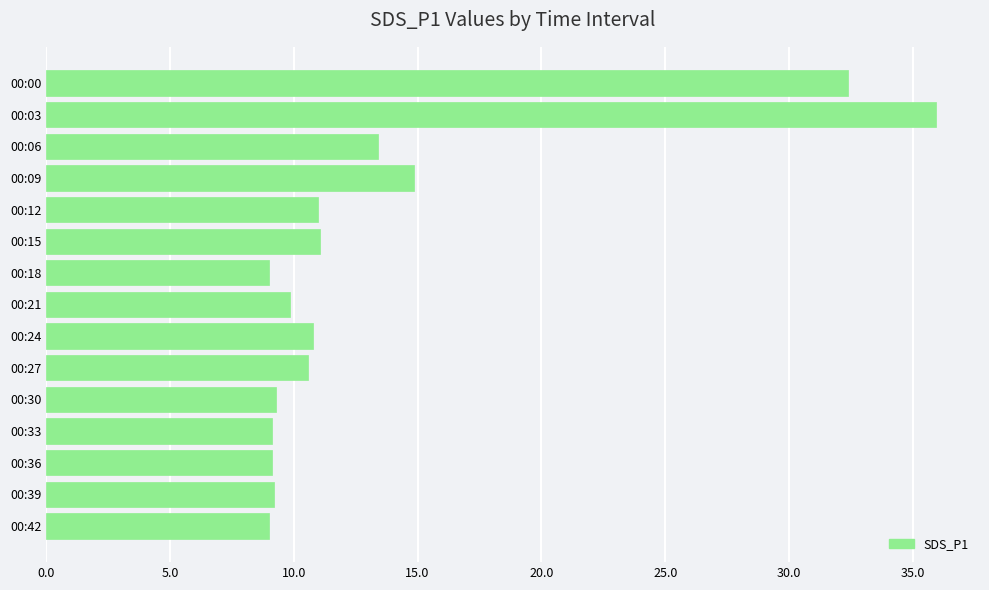

At which category does the chart reach its peak across all series?

00:03